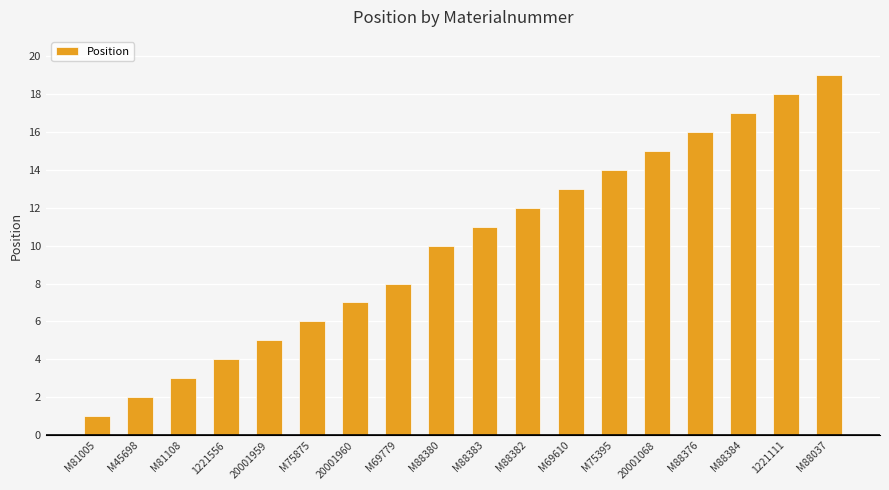

Reading left to right, list all the values displayed in this chart.

1	2	3	4	5	6	7	8	10	11	12	13	14	15	16	17	18	19